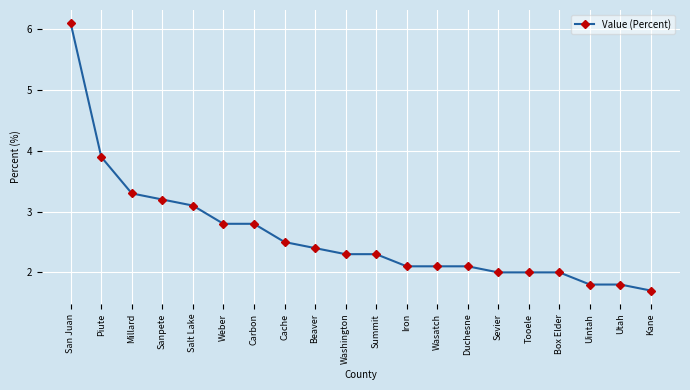

What value does the data have at Washington?

2.3